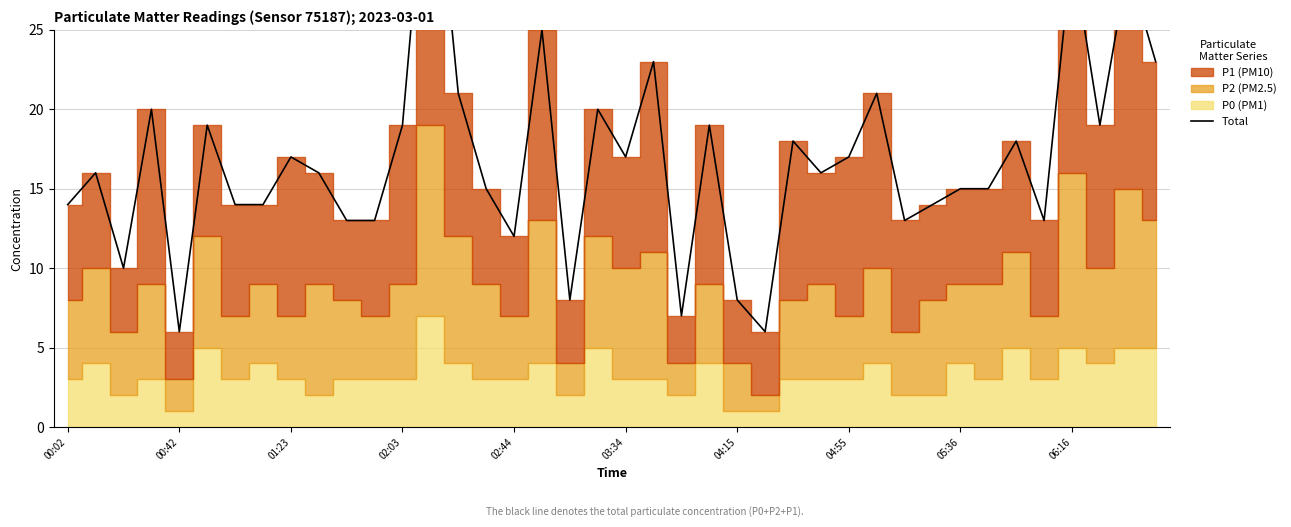

What is the maximum value shown in the chart?

39